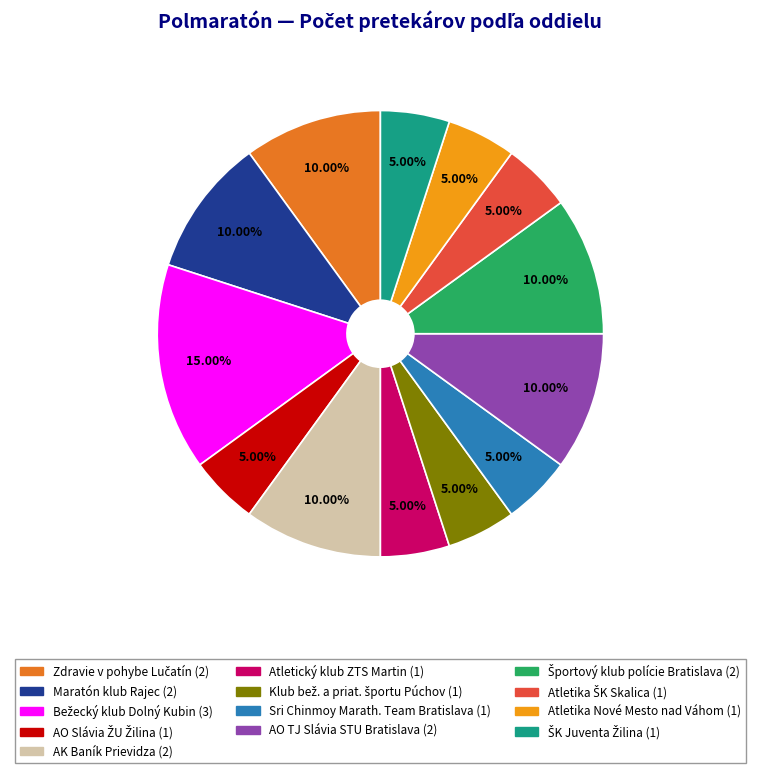

To the nearest percent, what is the average slice percentage?

8%